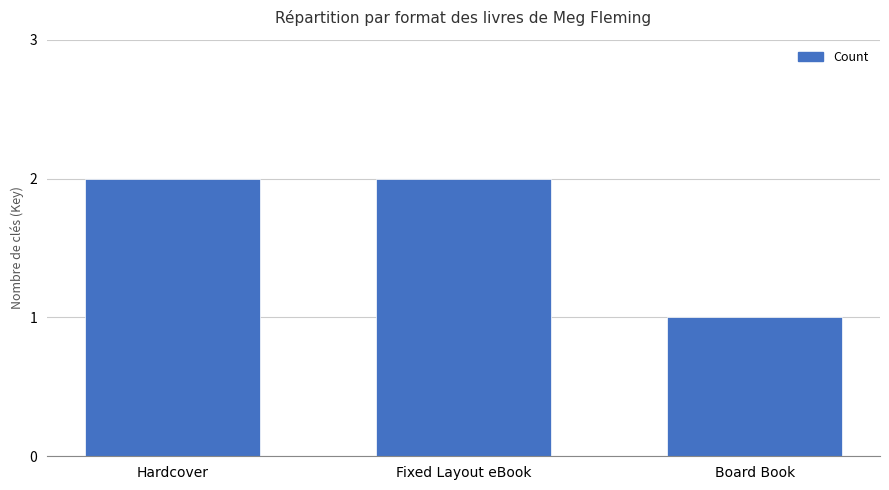

The chart shows a value of 2 at Fixed Layout eBook. True or false?

True